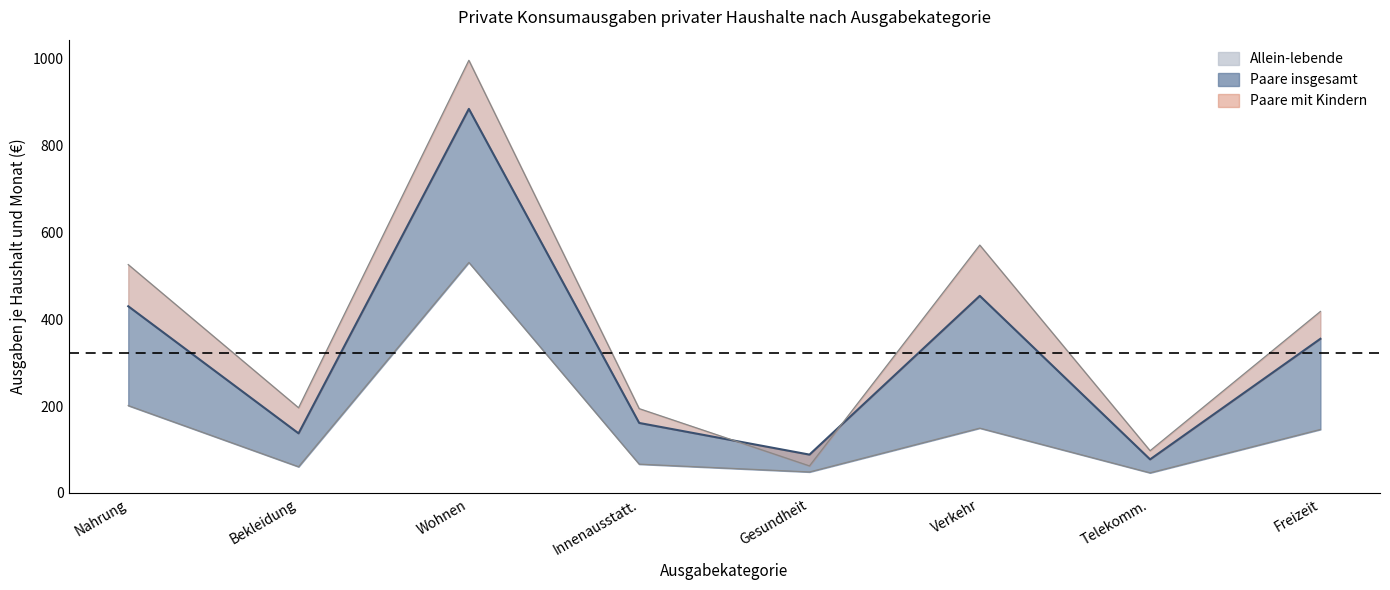

What is the maximum value for Paare insgesamt?

885